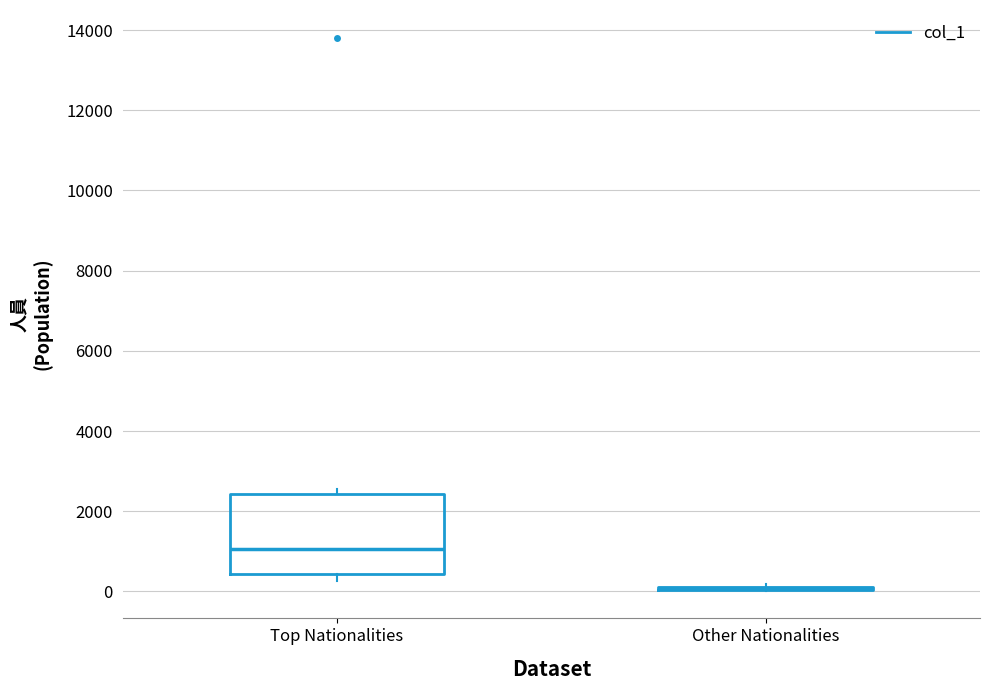

Reading left to right, read every box against the y-axis: the position of its median line, the range the box covers, and the ends of its whiskers. The values are not printed on the chart, so give them approximately, as read against the axis.

Top Nationalities: median 1000, box 400 to 2400, whiskers 200 to 2600
Other Nationalities: box collapsed to a line at 0, whiskers 0 to 200